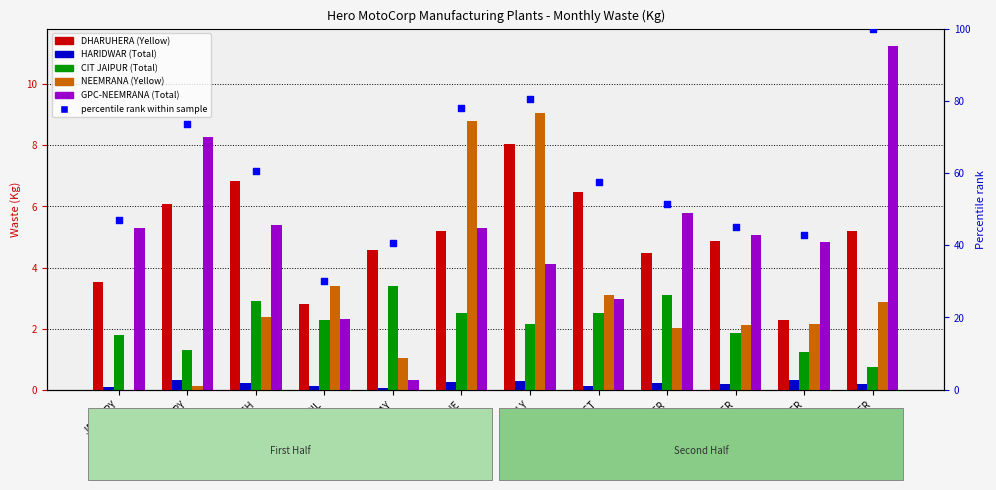

Which series reaches the minimum Y coordinate?

NEEMRANA (Yellow)